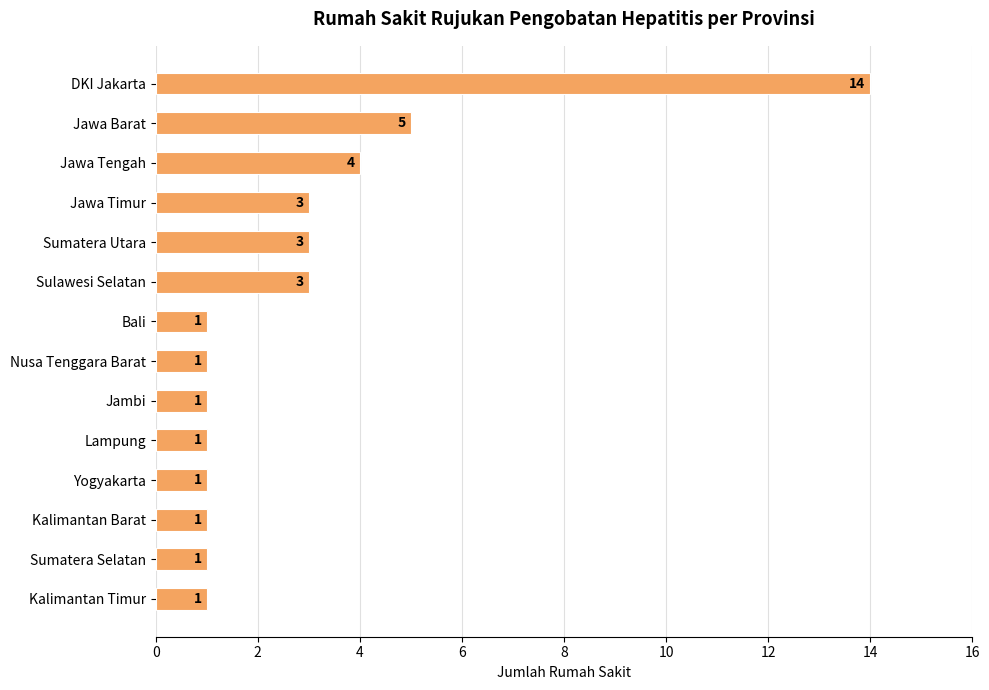

Reading top to bottom, transcribe all the data shown in this chart.

DKI Jakarta=14	Jawa Barat=5	Jawa Tengah=4	Jawa Timur=3	Sumatera Utara=3	Sulawesi Selatan=3	Bali=1	Nusa Tenggara Barat=1	Jambi=1	Lampung=1	Yogyakarta=1	Kalimantan Barat=1	Sumatera Selatan=1	Kalimantan Timur=1